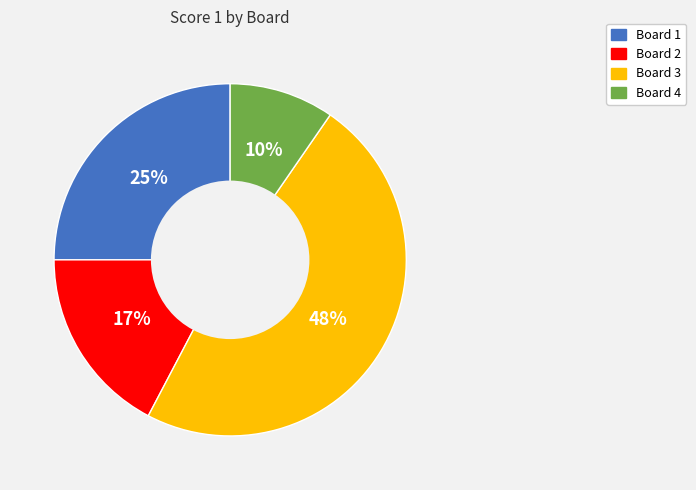

What percentage is the Board 3 slice, to the nearest percent?

48%